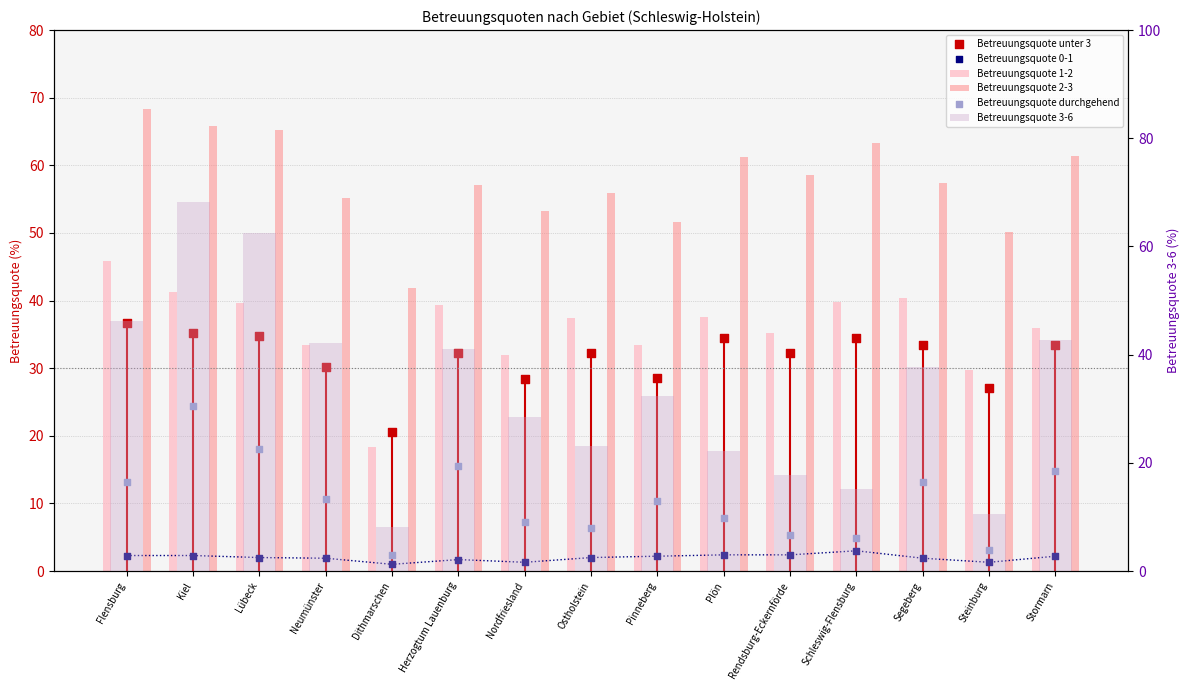

What is the total value across all series at Neumünster?

176.2